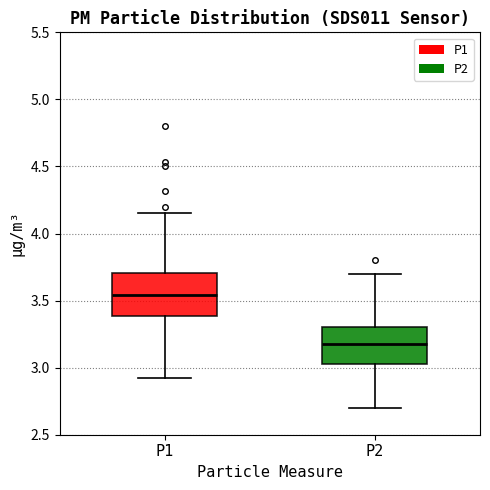

Reading left to right, read every box against the y-axis: the position of its median line, the range the box covers, and the ends of its whiskers. The values are not printed on the chart, so give them approximately, as read against the axis.

P1: median 3.55, box 3.40 to 3.70, whiskers 2.90 to 4.15
P2: median 3.20, box 3.05 to 3.30, whiskers 2.70 to 3.70